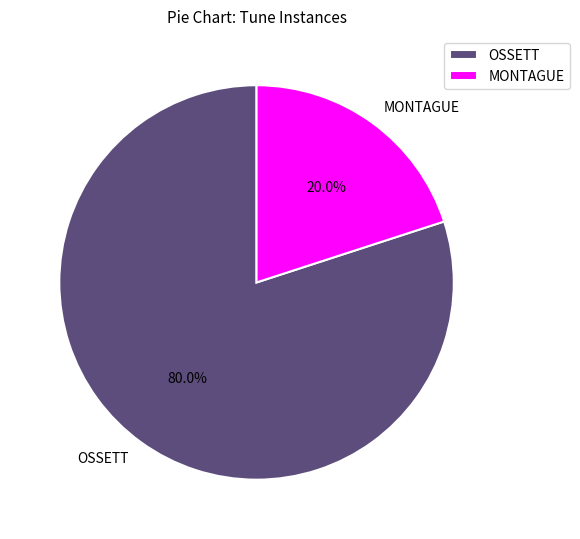

Which has a higher value, OSSETT or MONTAGUE?

OSSETT